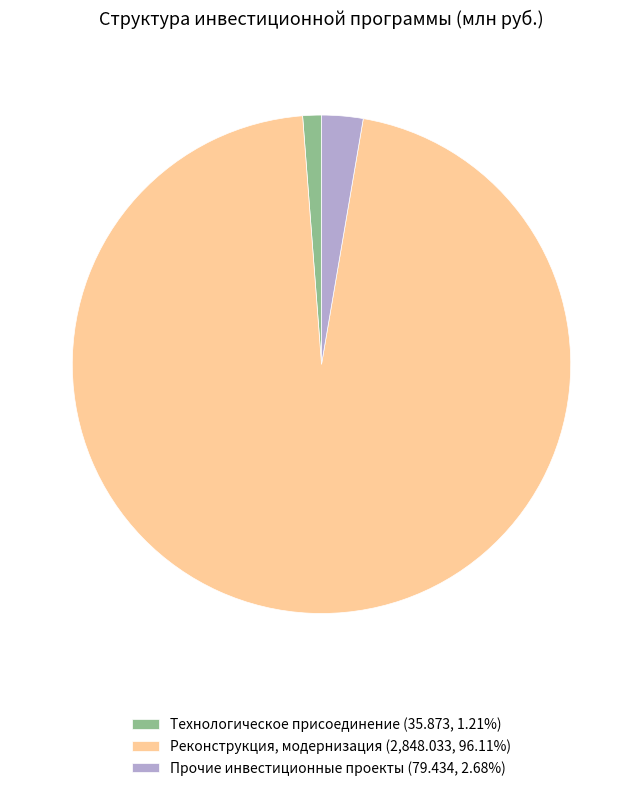

Is Технологическое присоединение (35.873, 1.21%) the majority of the pie?

No